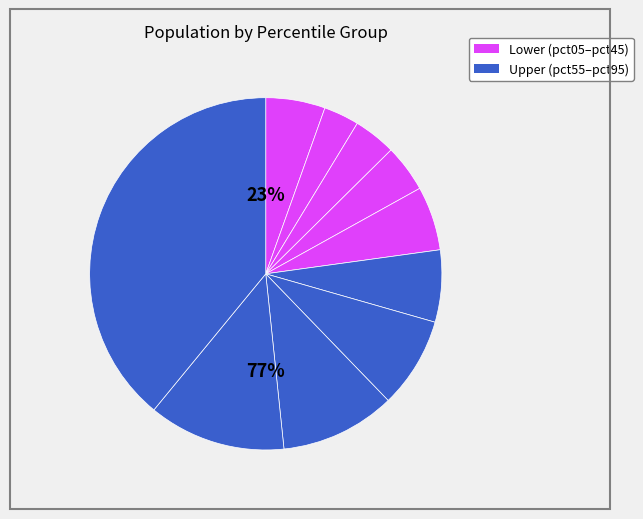

Does pct25 account for over 50% of the chart?

No